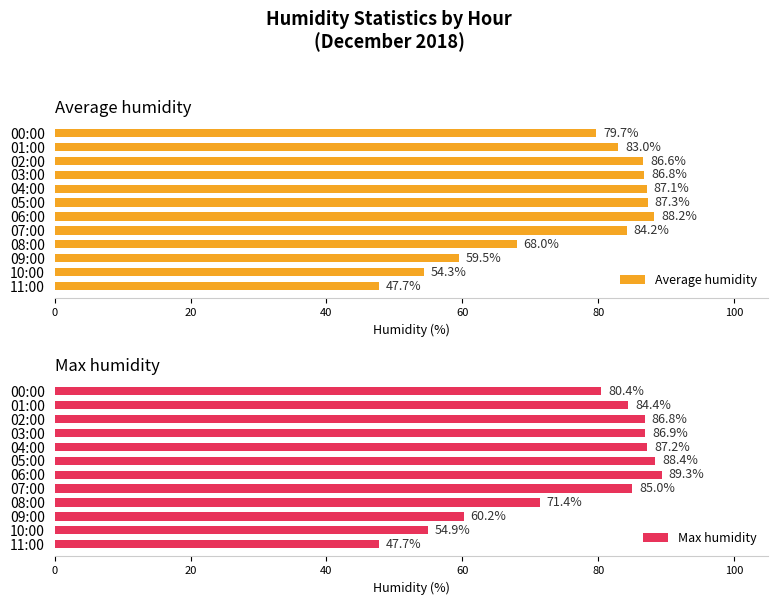

What is the sum of all Max humidity values?

922.6